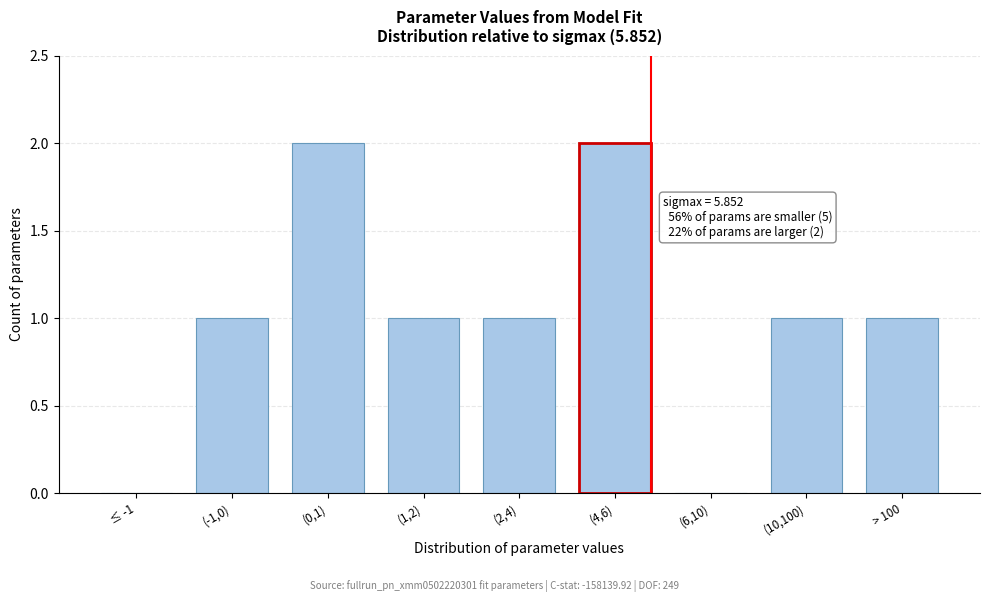

Reading left to right, what are all the values shown in this chart?

≤ -1=0	(-1,0)=1	(0,1)=2	(1,2)=1	(2,4)=1	(4,6)=2	(6,10)=0	(10,100)=1	> 100=1